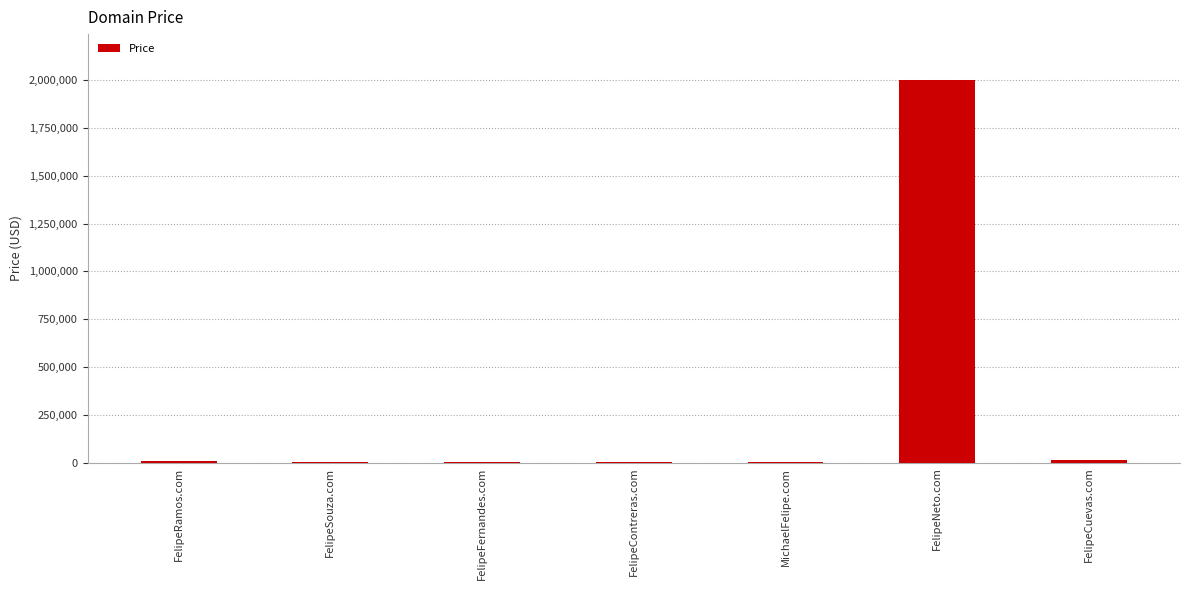

The value at FelipeNeto.com is 2000000. True or false?

True